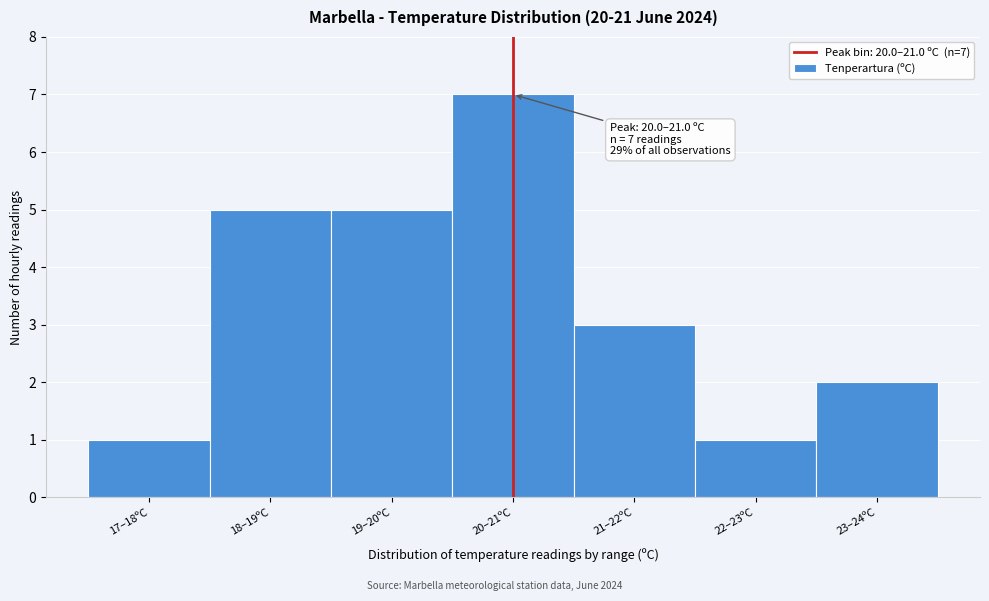

Reading left to right, what are all the values shown in this chart?

1	5	5	7	3	1	2